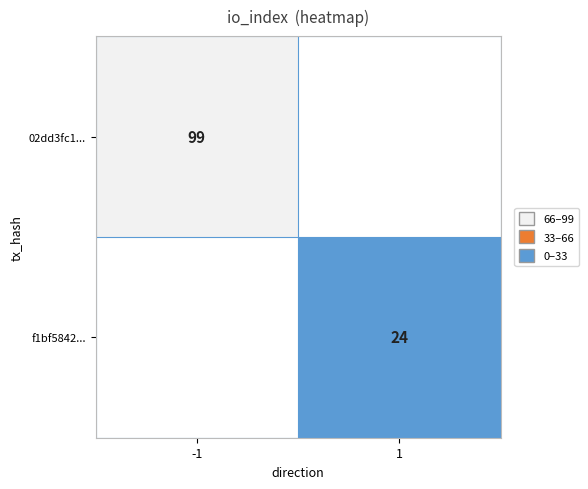

True or false: 02dd3fc1... has a value of 133 at -1.

False